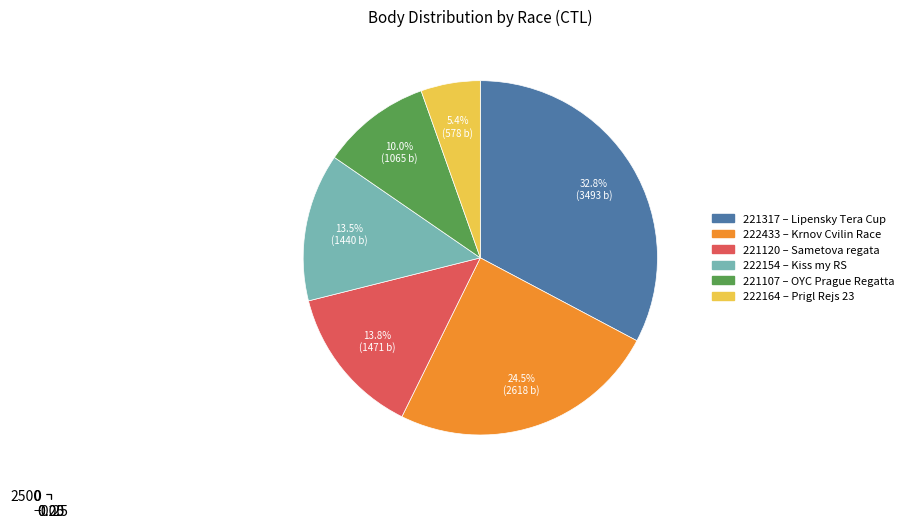

To the nearest percent, what is the difference between the 222164 and 221317 slice percentages?

27%